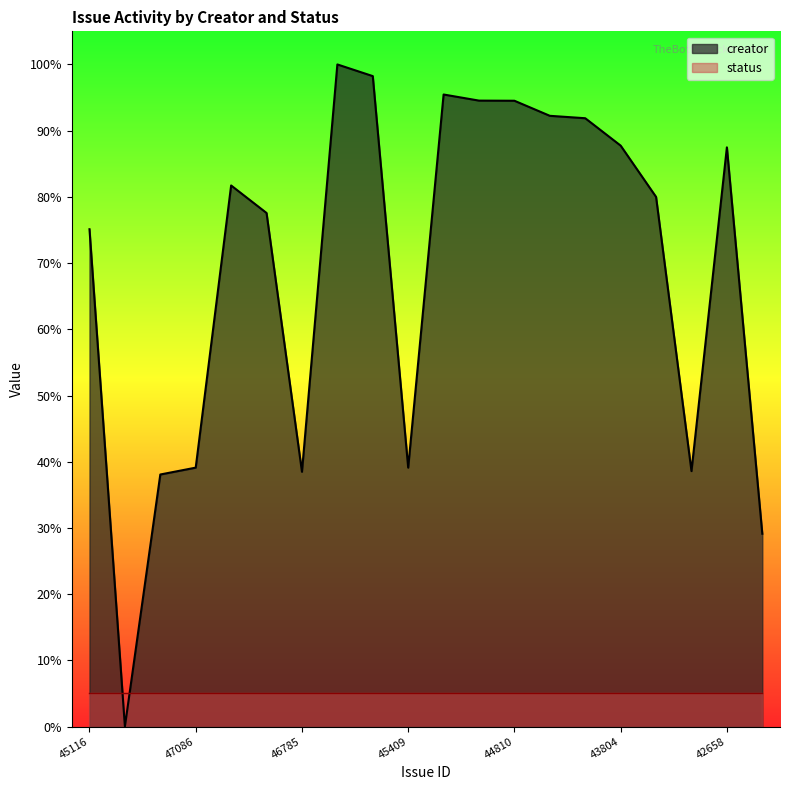

How many series are shown in this chart?

2